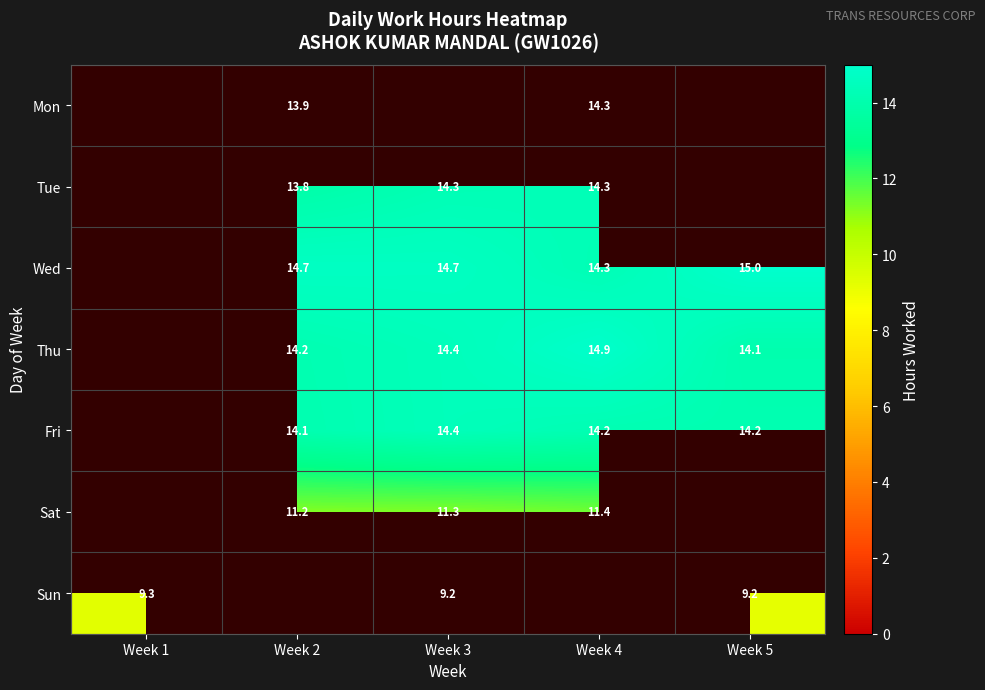

True or false: Thu has a value of 14.2 at Week 2.

True